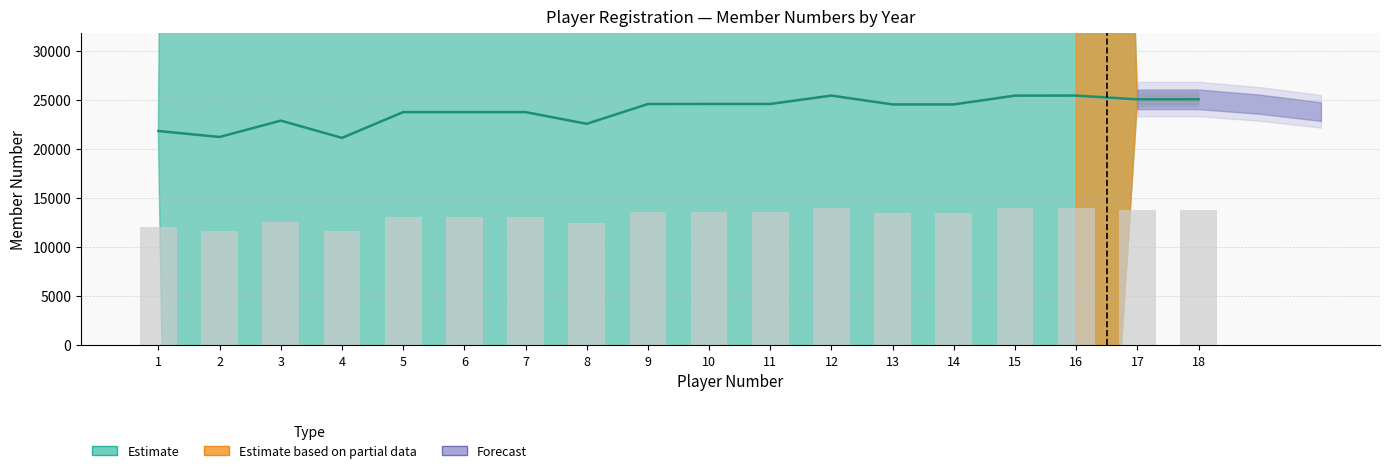

What is the minimum value shown in the chart?

21106